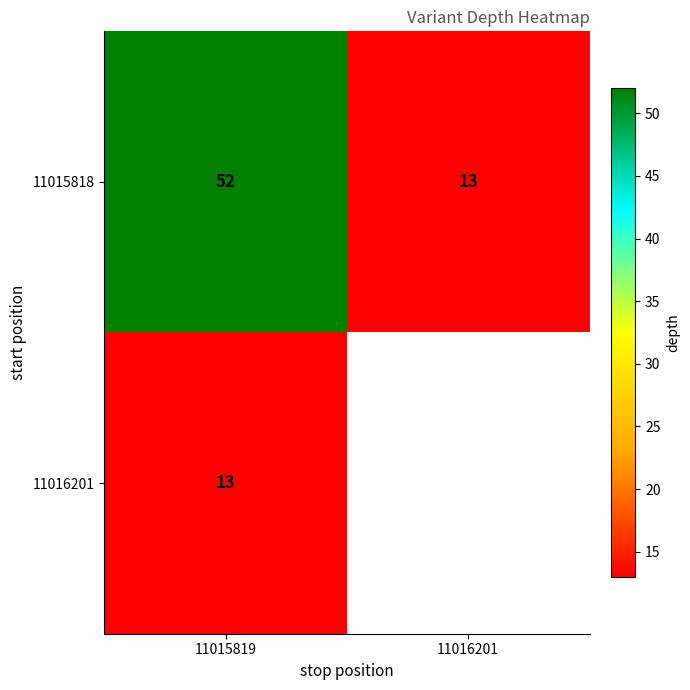

Rank the series at 11015819 from highest to lowest value.

11015818, 11016201